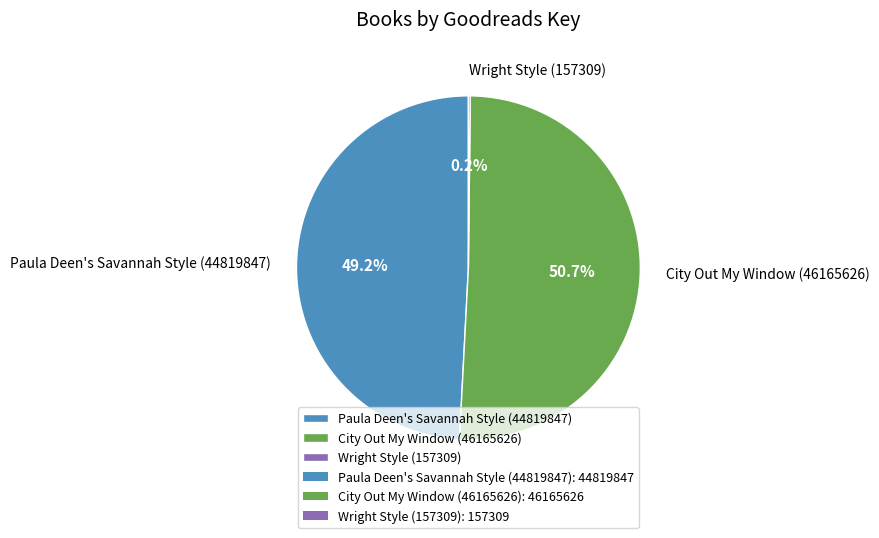

Which slice is the largest?

City Out My Window (46165626)